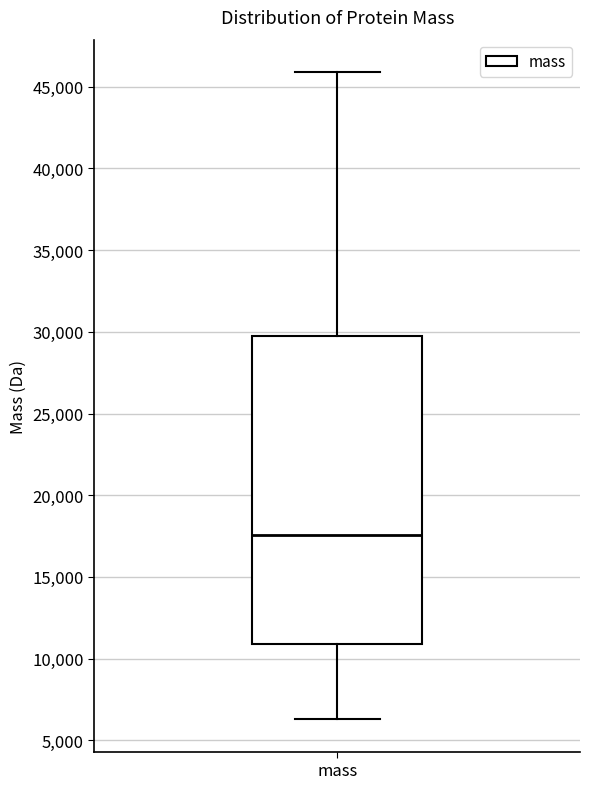

Read this box plot against the y-axis: the position of the median line, the range covered by the box, and the ends of both whiskers. The values are not printed on the chart, so give them approximately, as read against the axis.

median 17500, box 11000 to 30000, whiskers 6500 to 46000